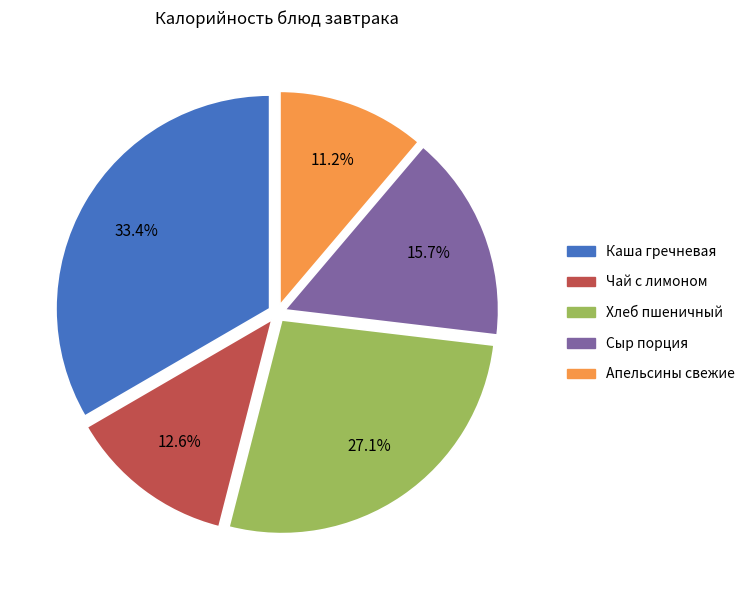

To the nearest percent, what percentage of the pie is Хлеб пшеничный?

27%